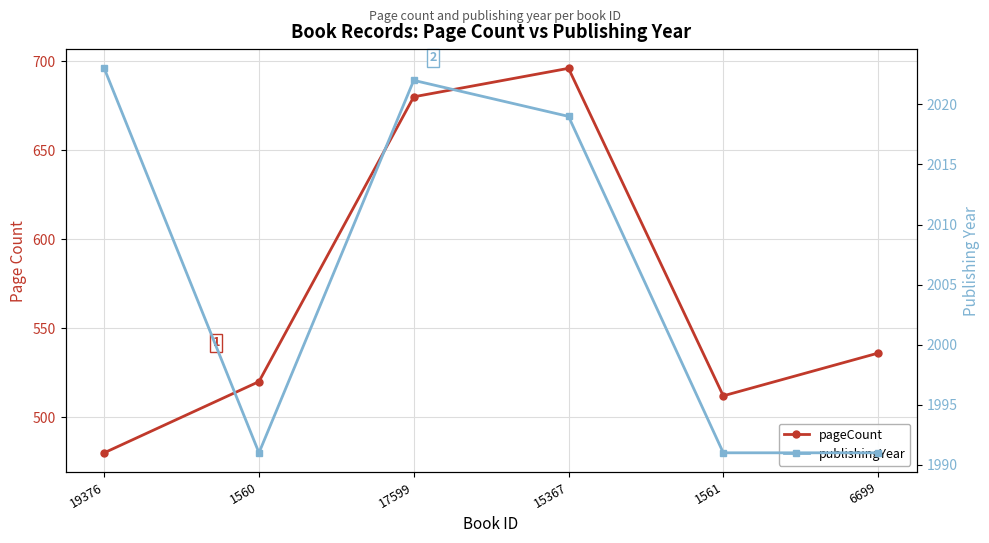

True or false: pageCount and publishingYear intersect in this chart.

False